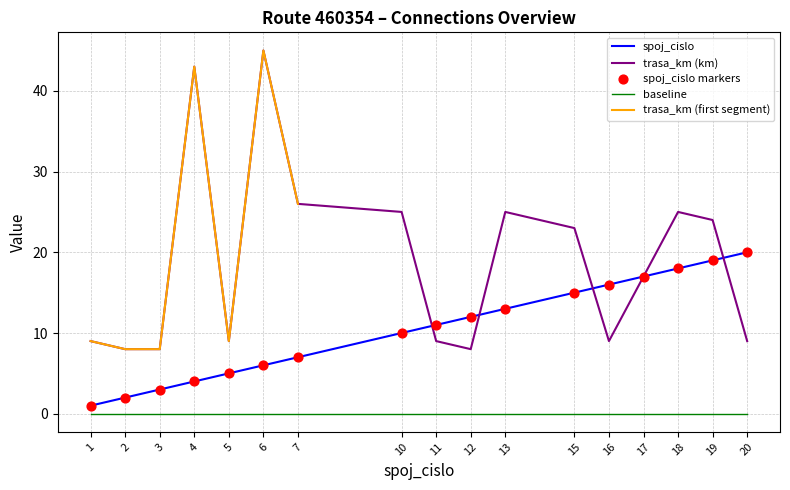

At which category is the sum across all series the highest?

6